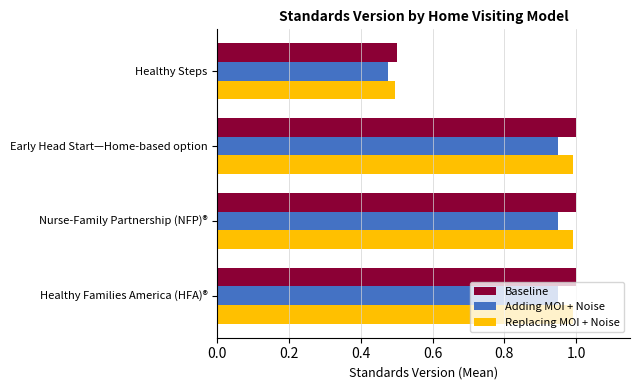

Is the value of Adding MOI + Noise at Early Head Start—Home-based option greater than the value of Replacing MOI + Noise at Healthy Steps?

Yes